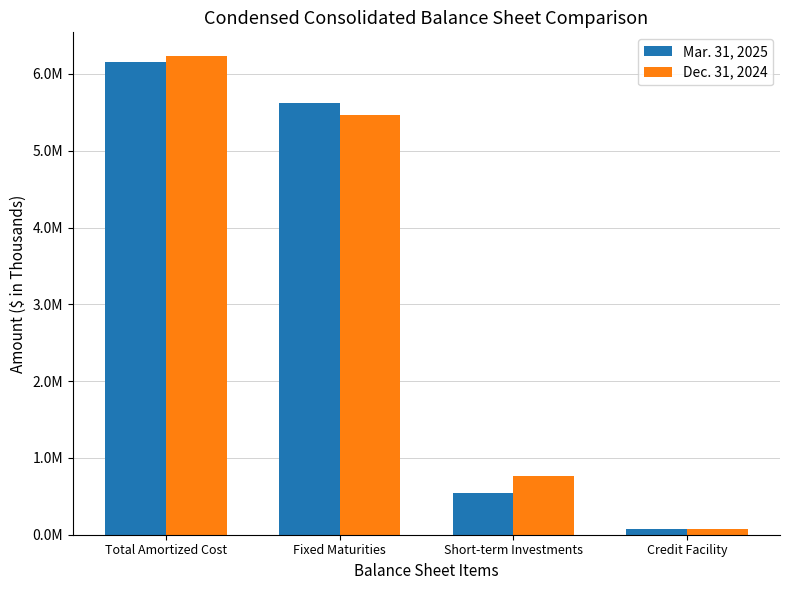

Does the chart contain any negative values?

No